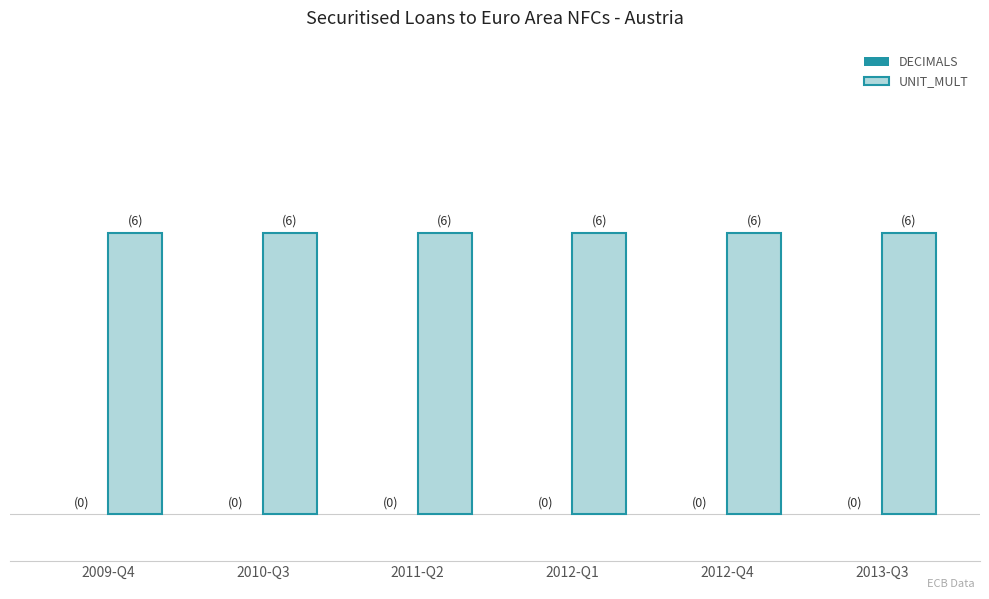

What is the label of the 4th bar from the left?

2012-Q1